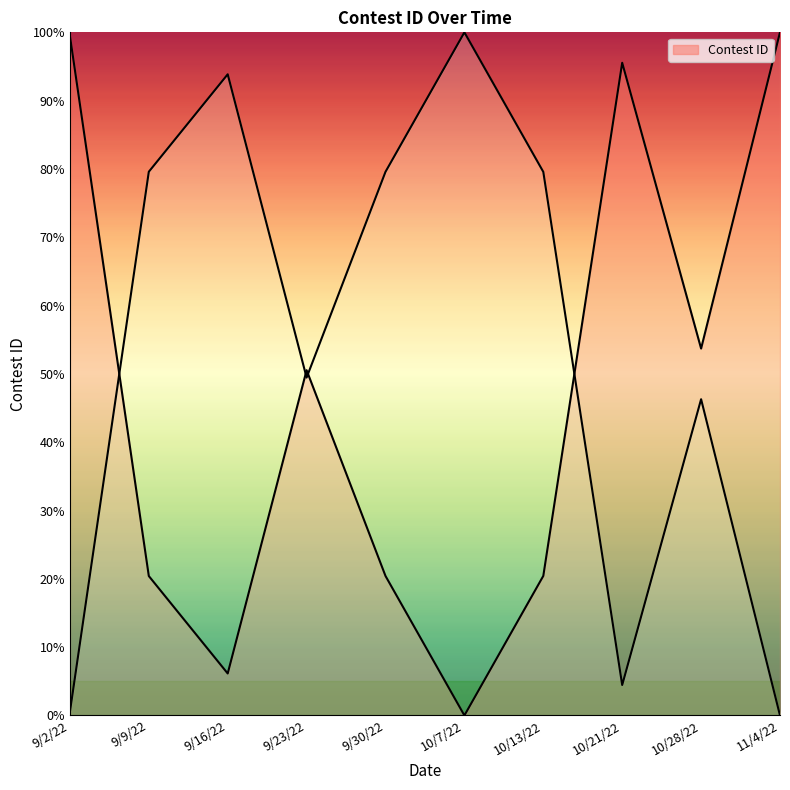

What is the difference between the second highest and minimum values?

99.5